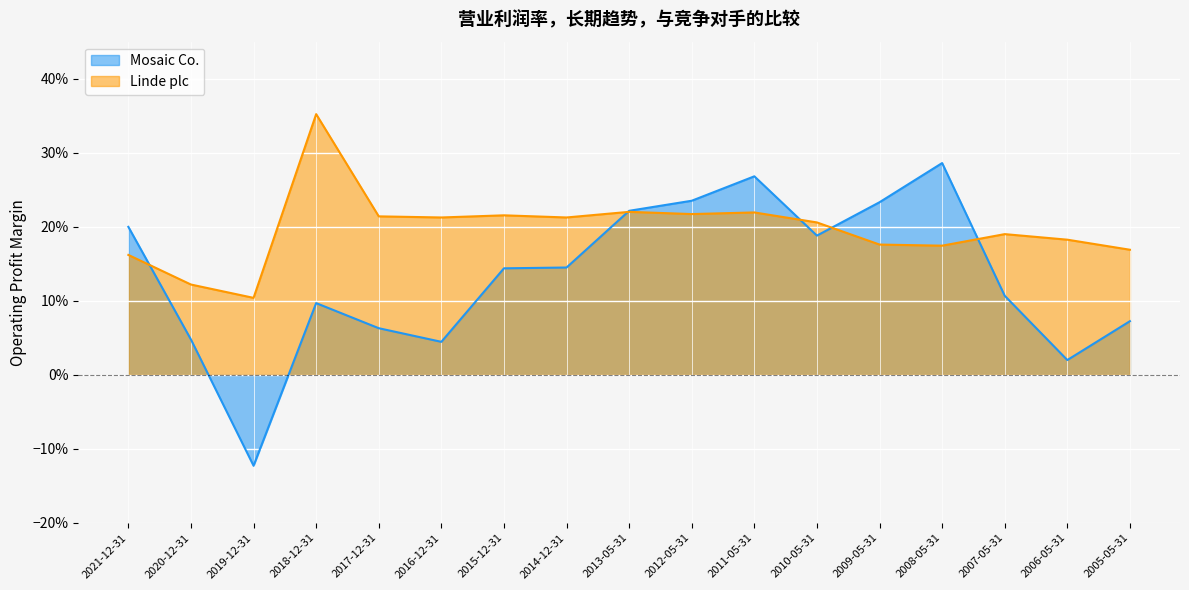

The Linde plc series shows 0.2 at 2005-05-31. True or false?

True